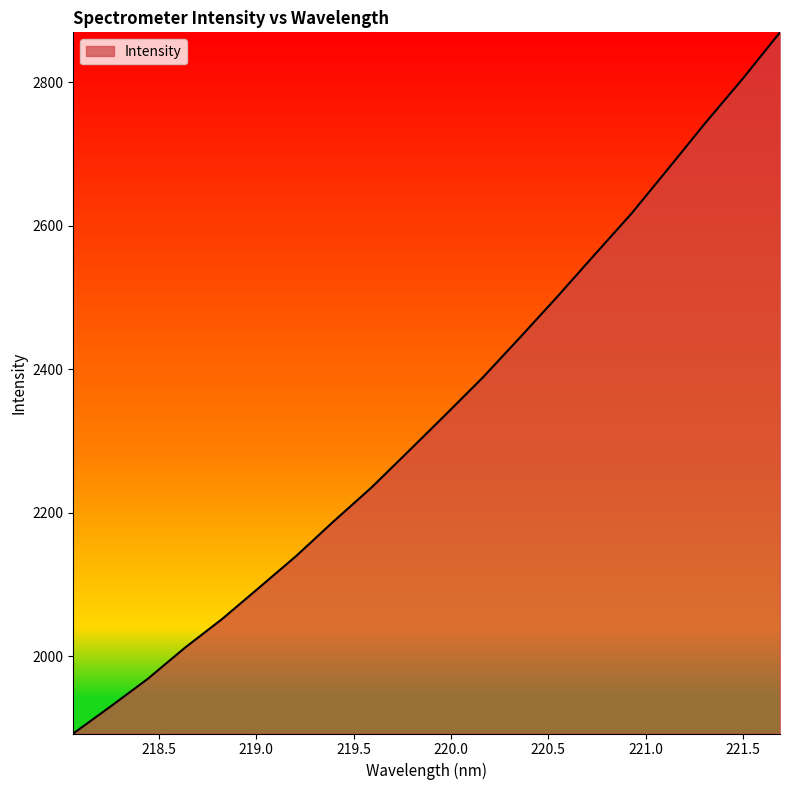

What is the greatest value displayed?

2869.6